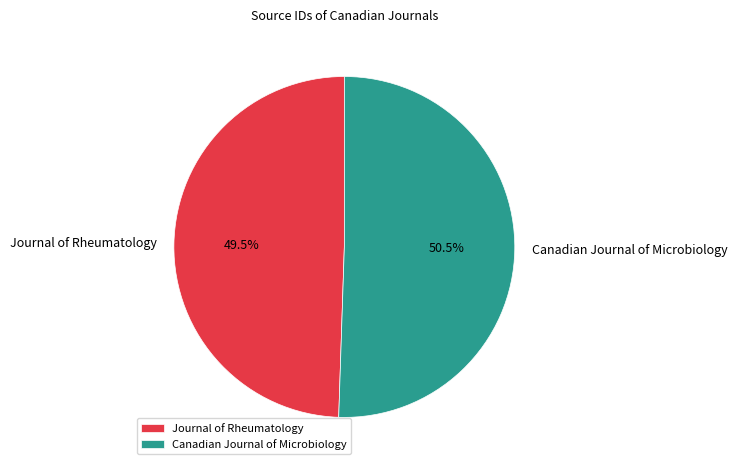

Which slice is the smallest?

Journal of Rheumatology